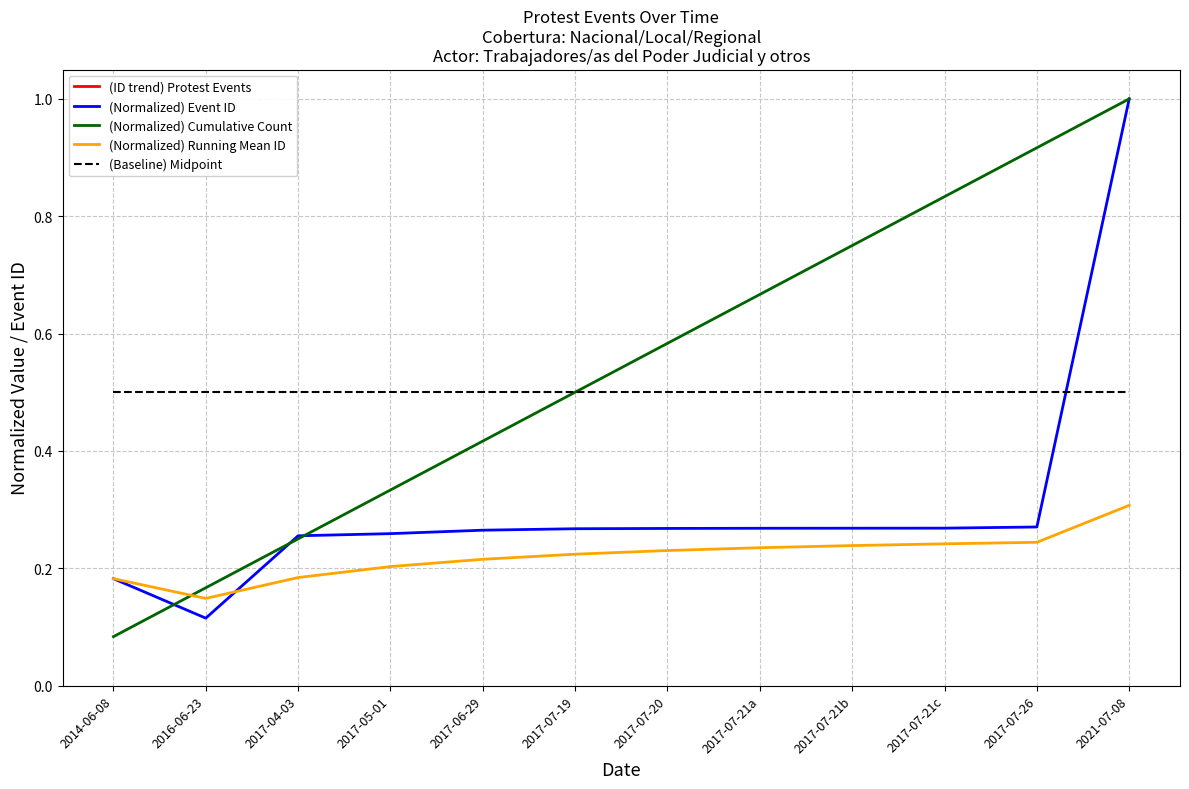

What is the total value across all series at 2017-07-21a?

2699.7